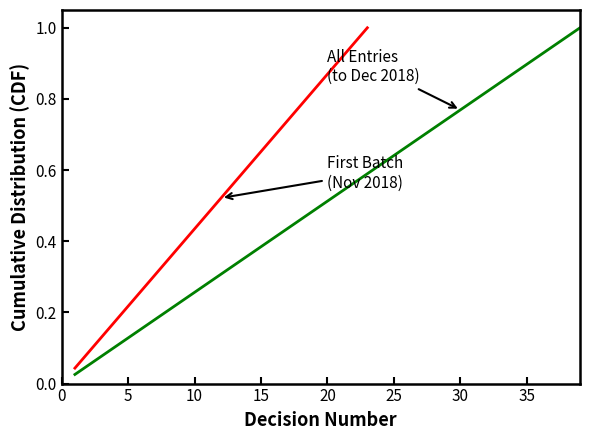

Reading left to right, transcribe all the data shown in this chart.

1=0.0	2=0.1	3=0.1	4=0.1	5=0.1	6=0.2	7=0.2	8=0.2	9=0.2	10=0.3	11=0.3	12=0.3	13=0.3	14=0.4	15=0.4	16=0.4	17=0.4	18=0.5	19=0.5	20=0.5	21=0.5	22=0.6	23=0.6	24=0.6	25=0.6	26=0.7	27=0.7	28=0.7	29=0.7	30=0.8	31=0.8	32=0.8	33=0.8	34=0.9	35=0.9	36=0.9	37=0.9	38=1.0	39=1.0